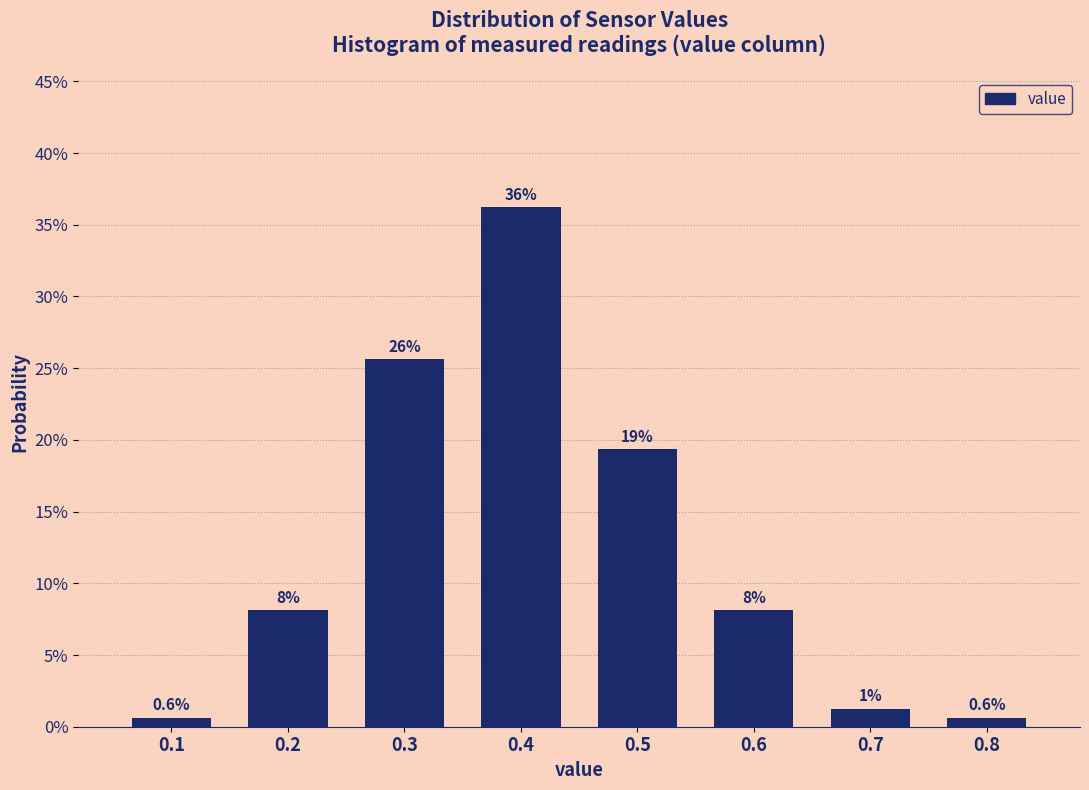

Are the bars horizontal?

No